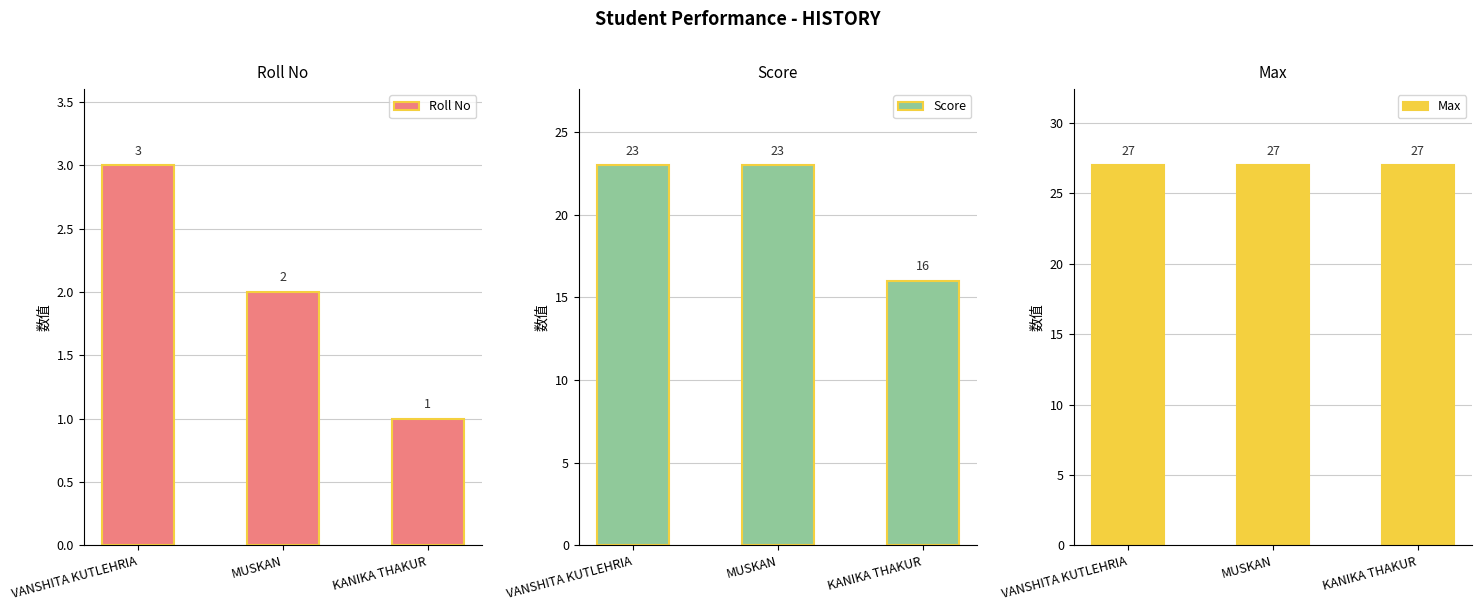

Rank the series at MUSKAN from highest to lowest value.

Max, Score, Roll No